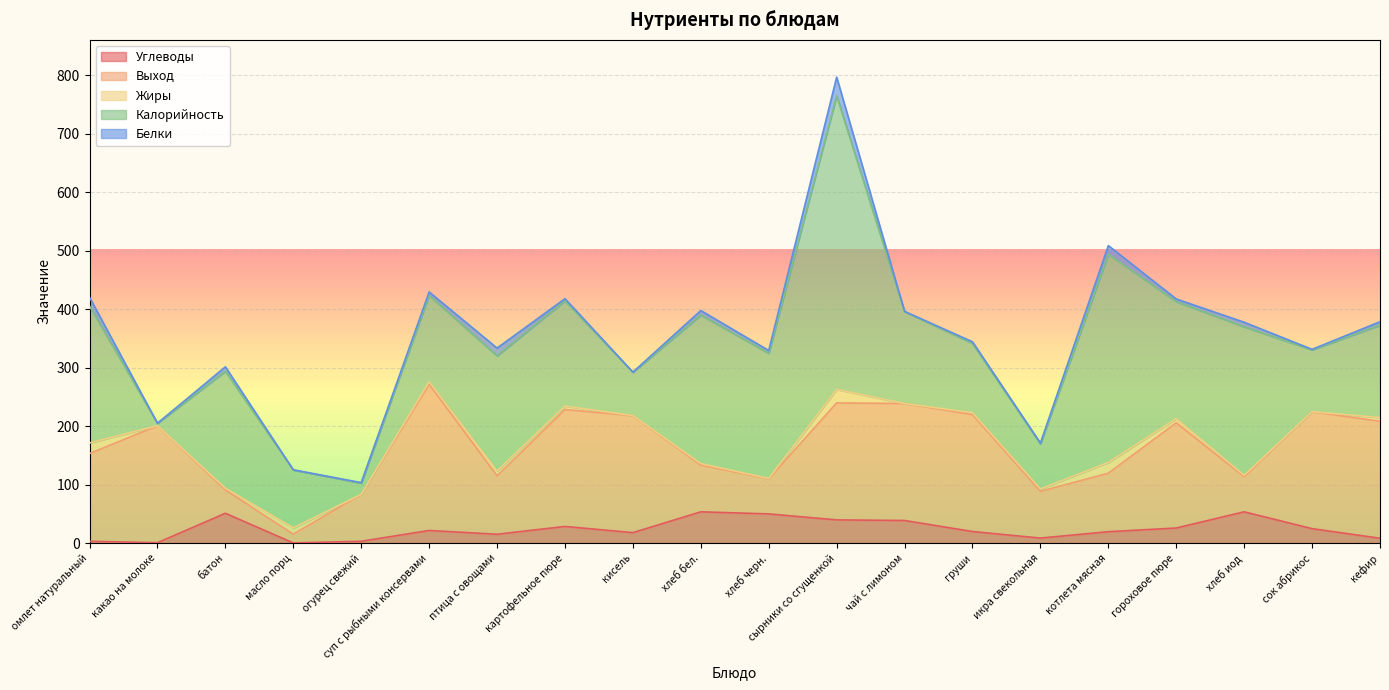

In Выход, how many points are lower than both neighbors (excluding endpoints)?

5